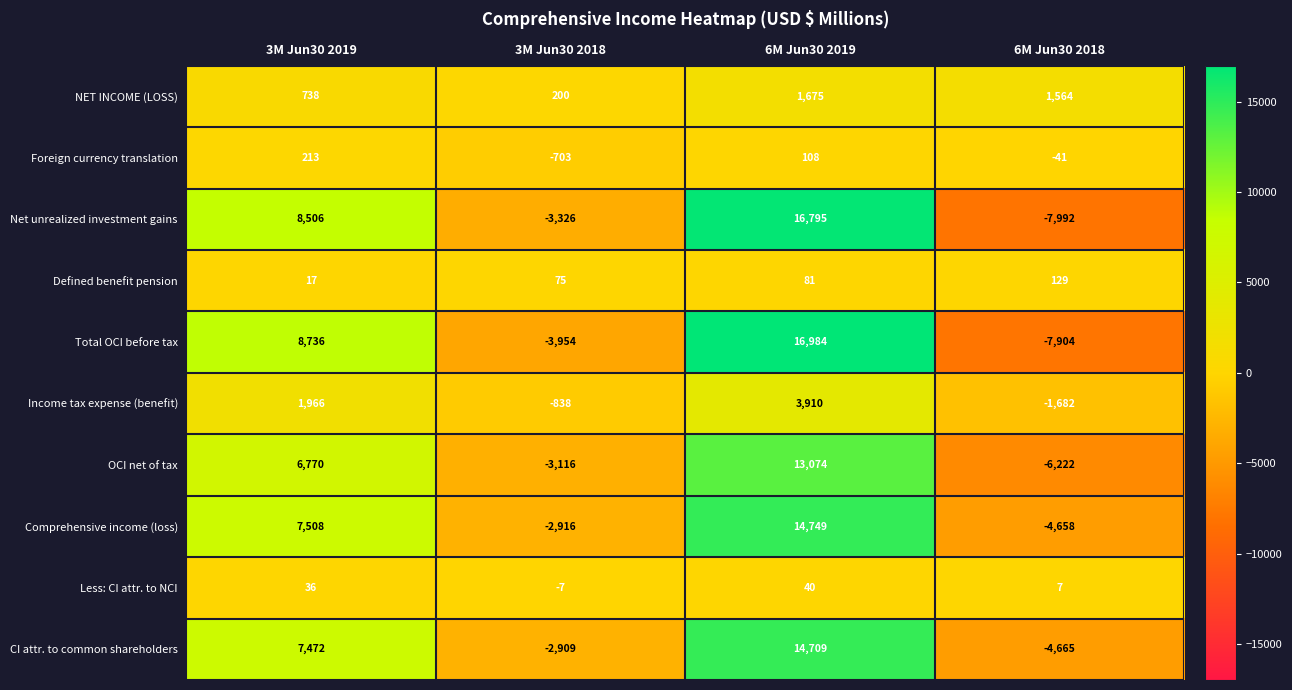

What value does the Net unrealized investment gains series have at 6M Jun30 2018?

-7992